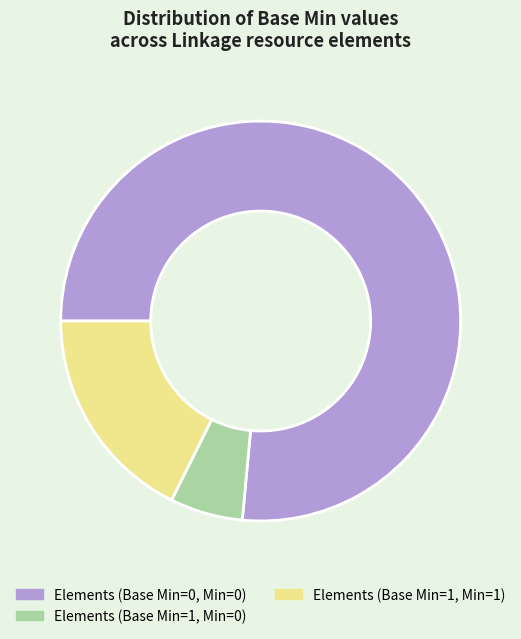

Is it true that Elements (Base Min=0, Min=0) is 83% of the pie?

False